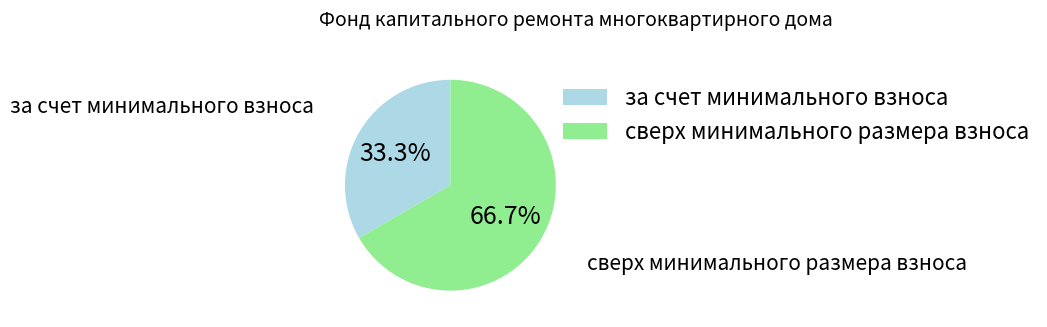

Which slice is the smallest?

за счет минимального взноса